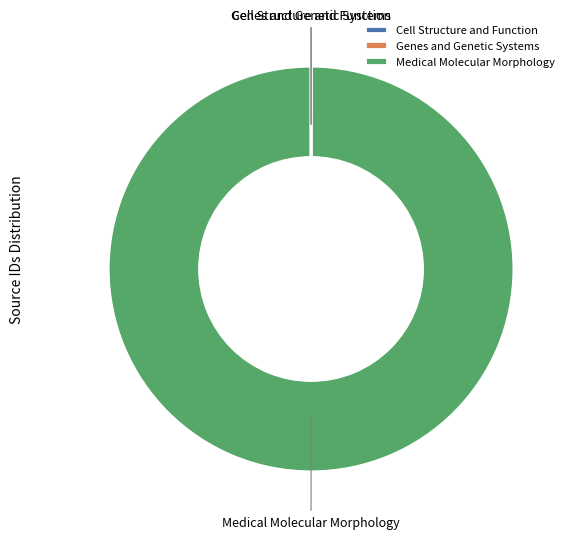

Which category accounts for the majority?

Medical Molecular Morphology